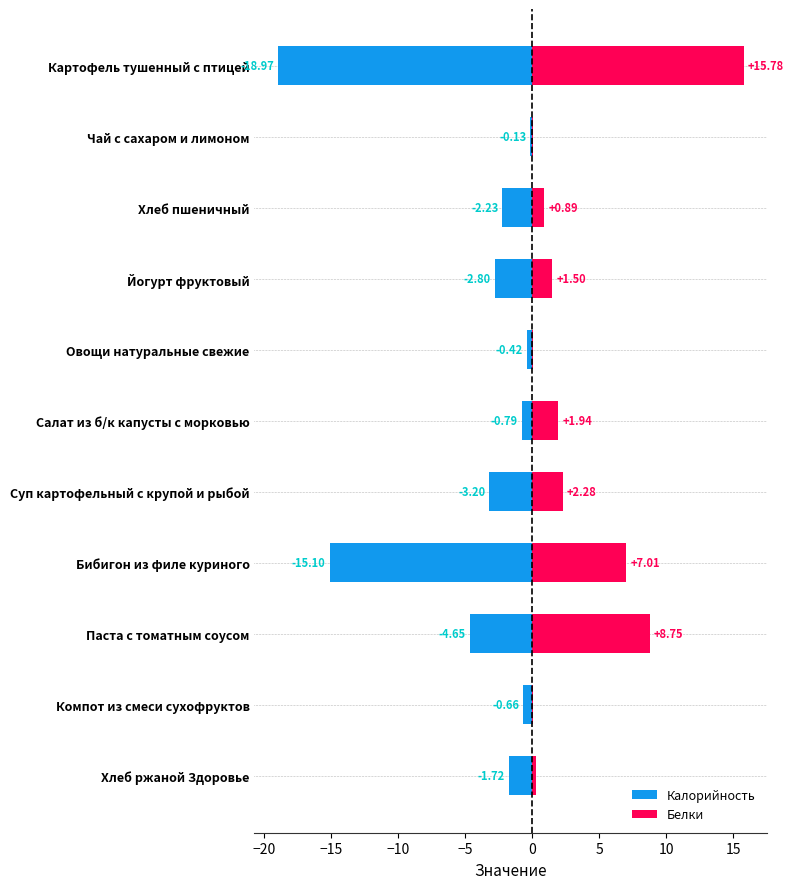

Does the chart contain any negative values?

Yes